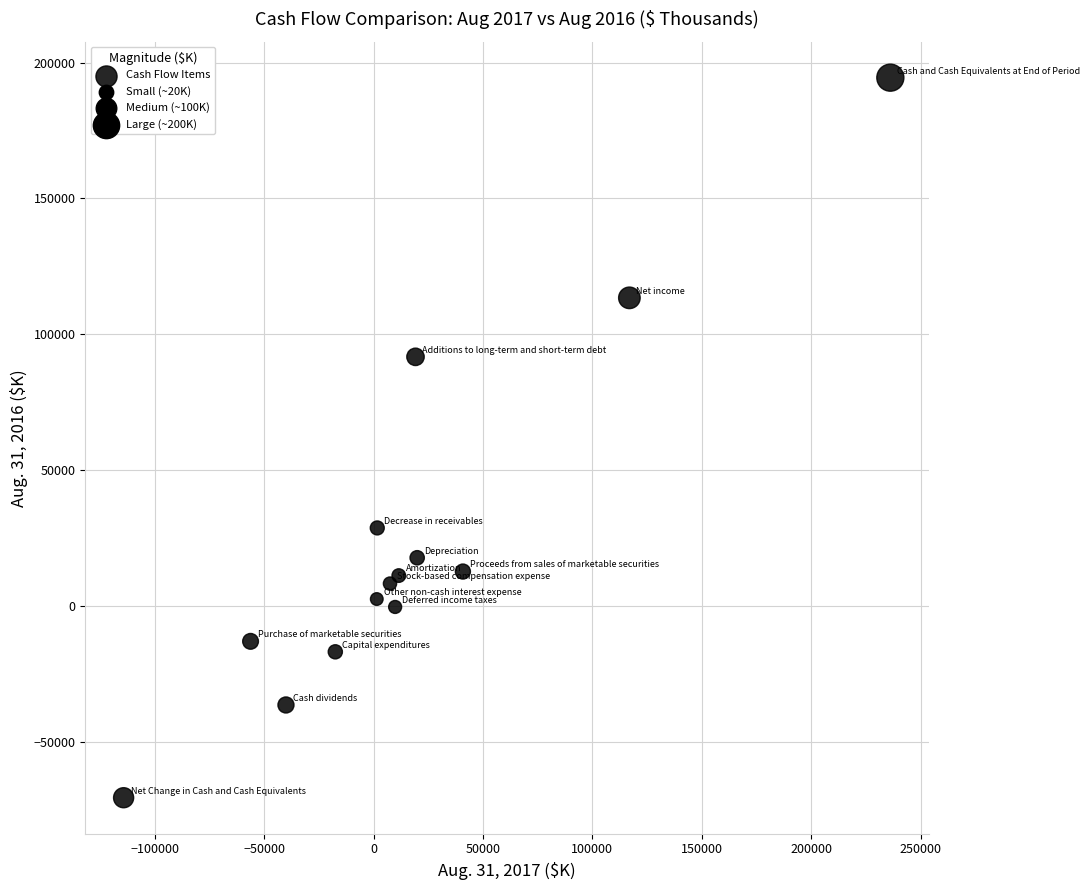

What Y value in the scatter plot is closest to 61894?

91669